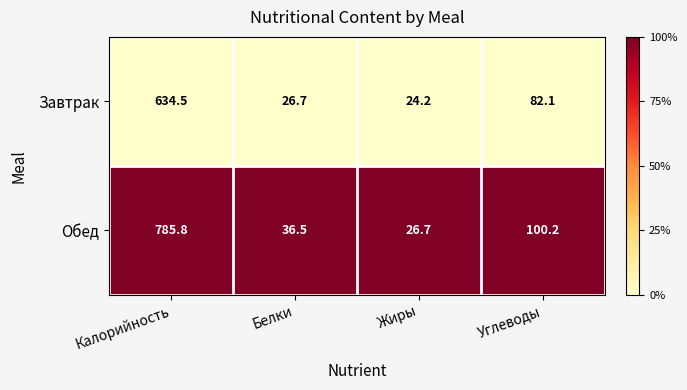

How many categories are shown in the chart?

4